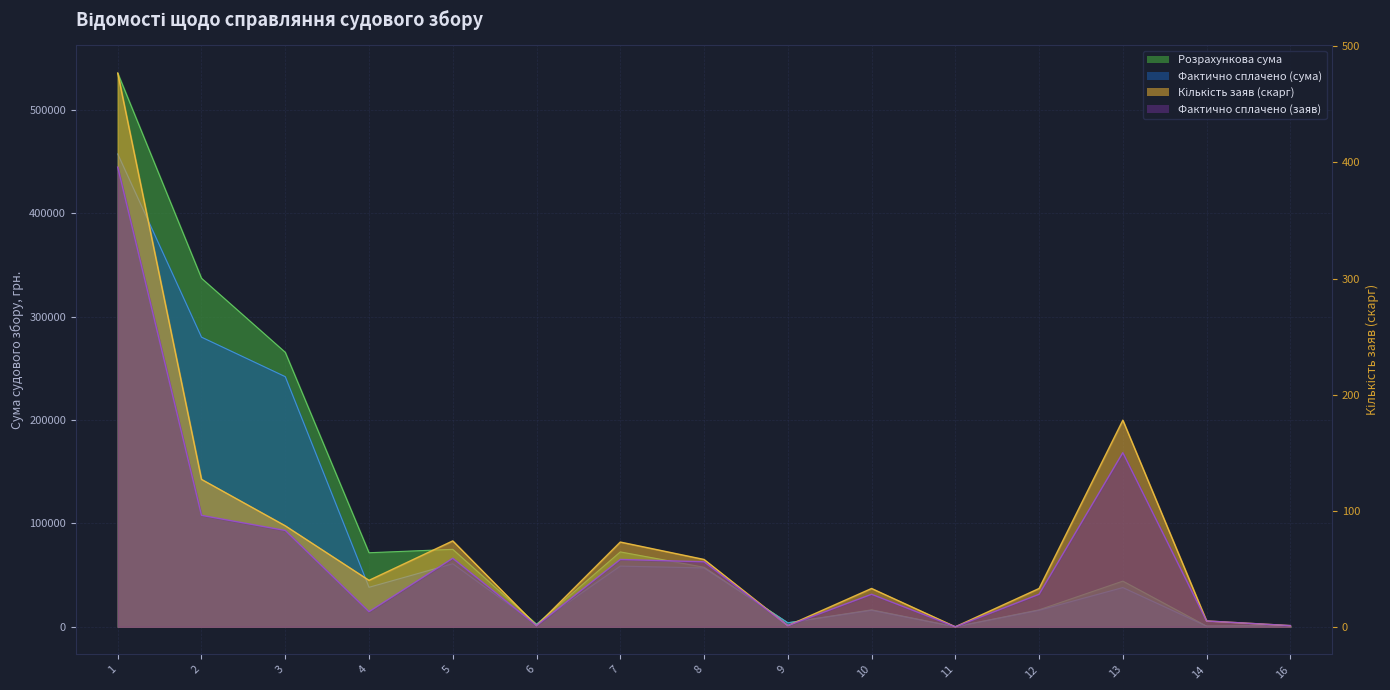

How many interior local valleys does the Фактично сплачено (сума) series have?

5